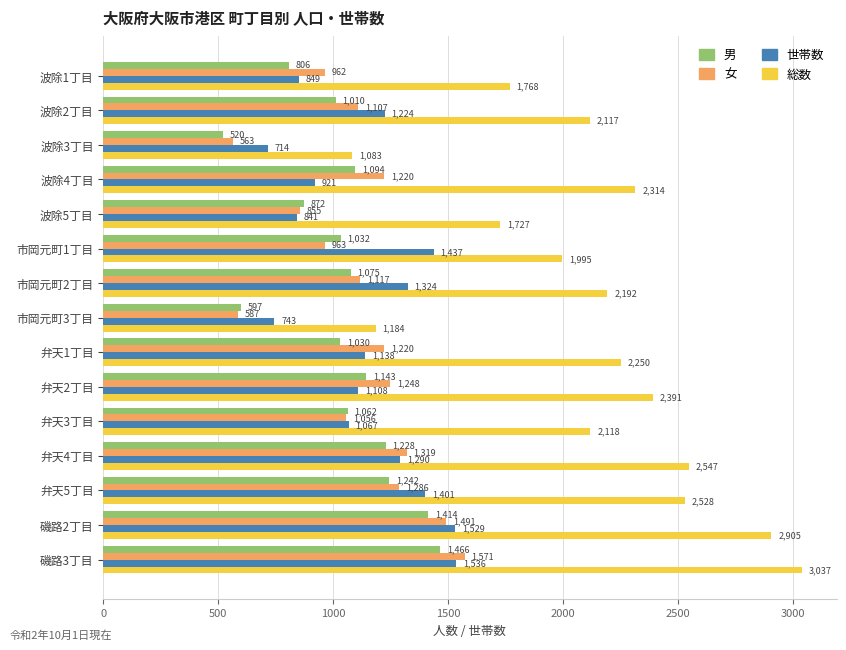

Read the 女 value at 波除2丁目, to the nearest 50.

1100